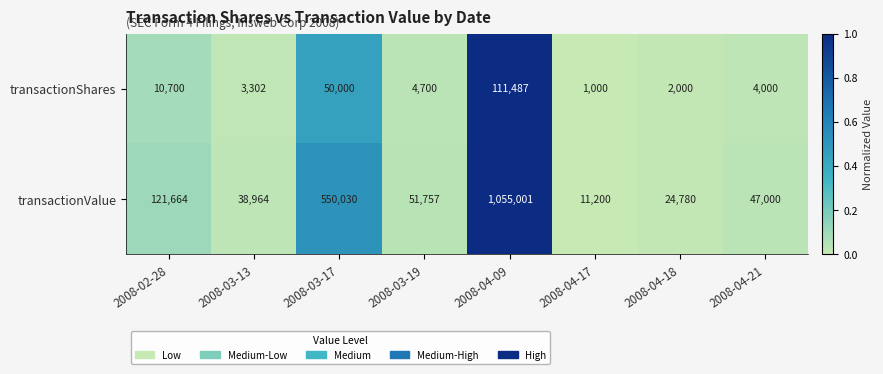

How many data points in transactionValue are less than 51757?

4